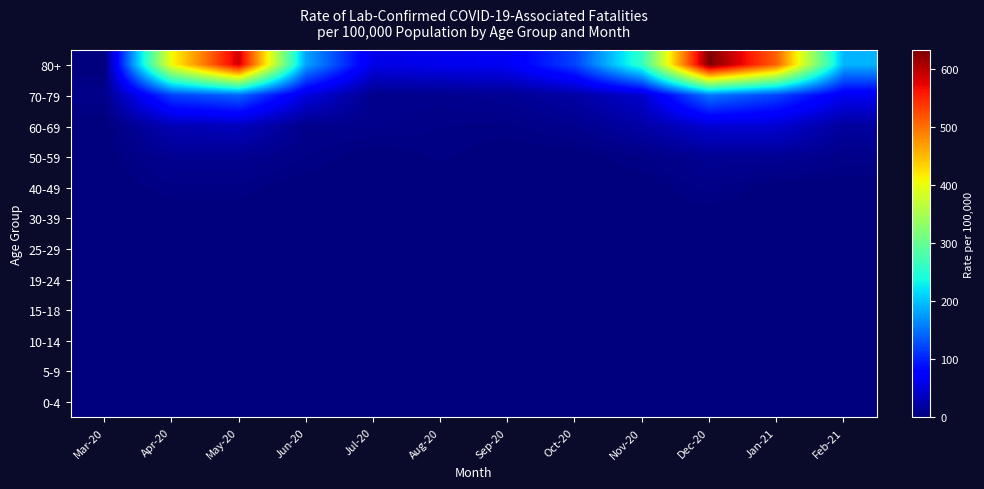

Which series has the largest total across all categories?

80+